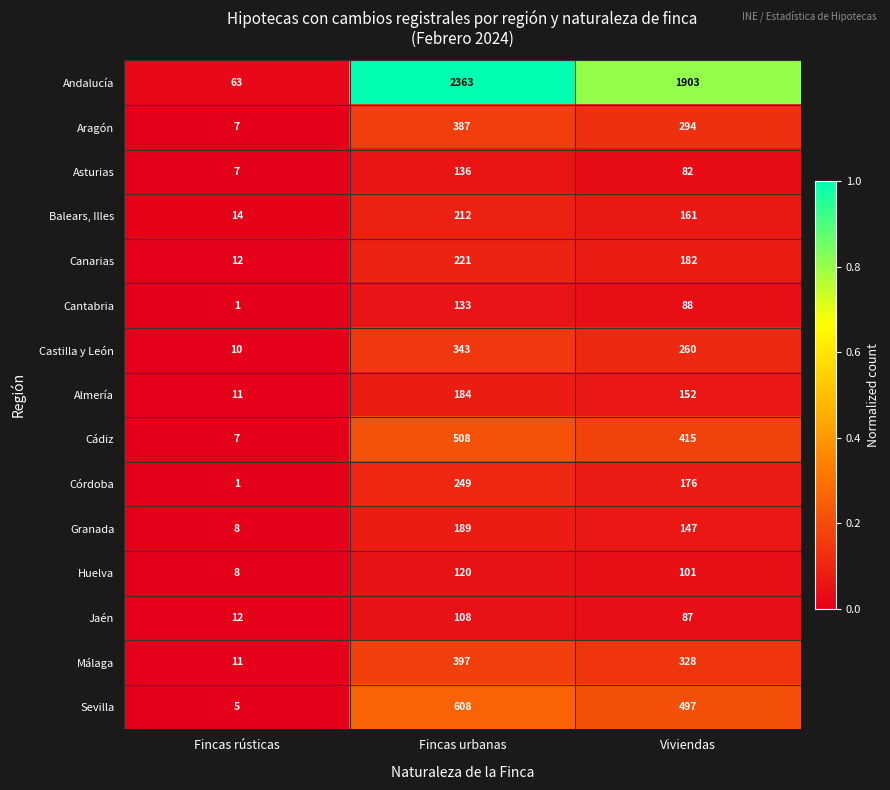

Which series has the largest range (max minus min)?

Andalucía